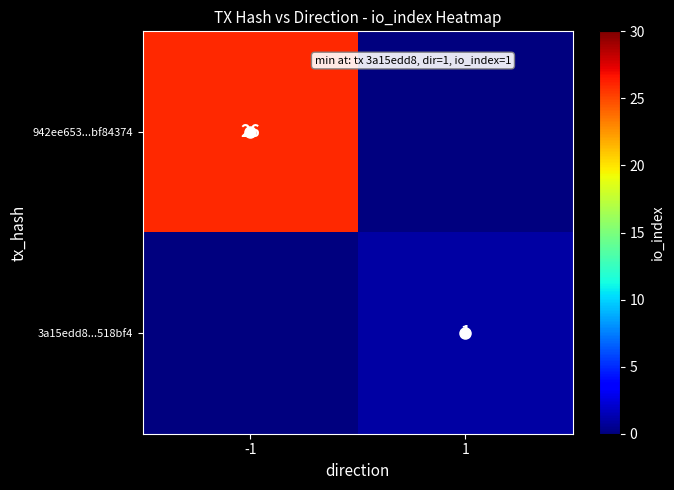

Which has a higher value, -1 or 1?

-1